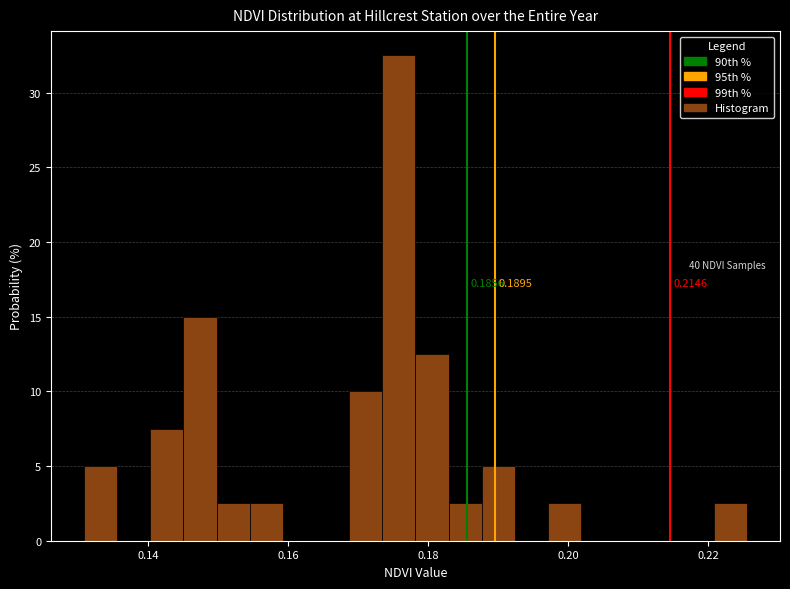

Read against the x-axis, roughly where is the centre of the tallest bar?

0.176